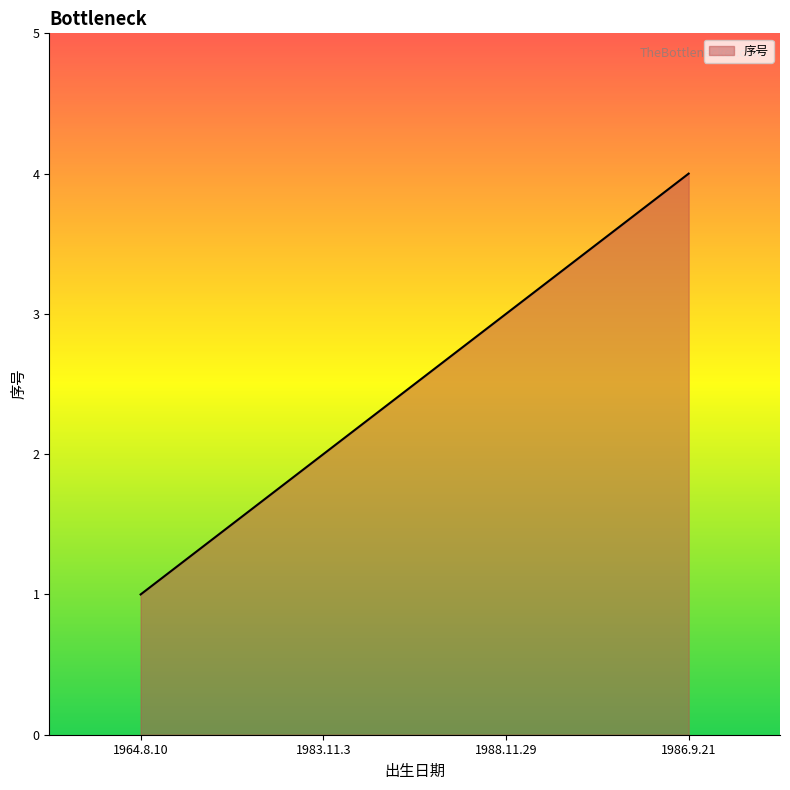

What position from the right is 1964.8.10?

4